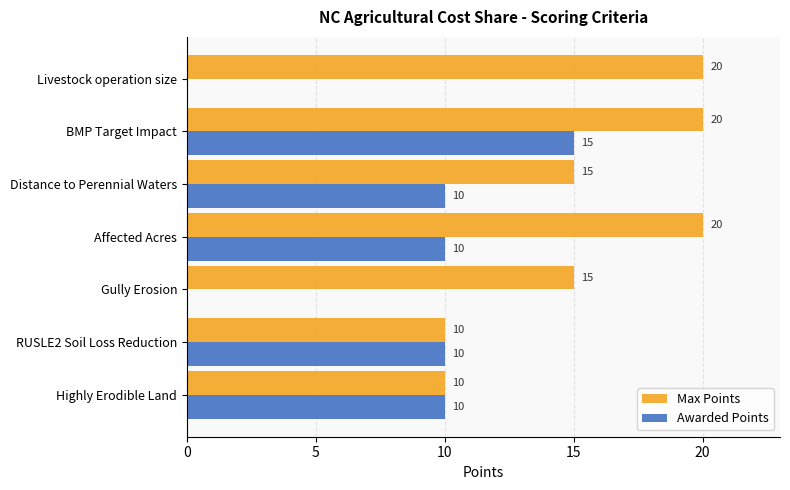

What is the greatest value displayed?

20